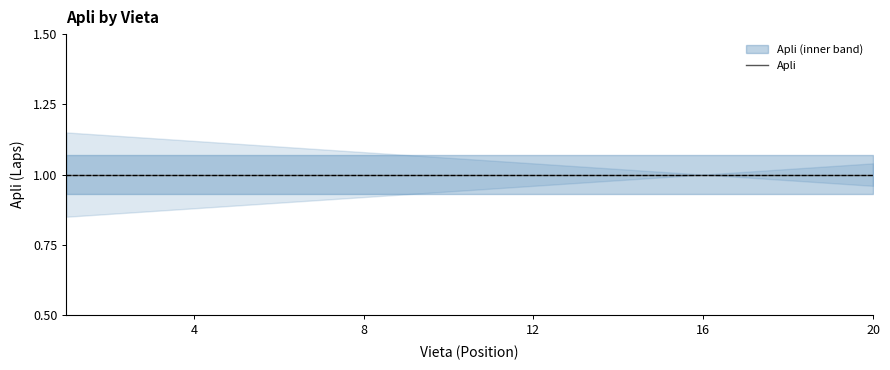

What is the value of the upper point at the 5th from the left?

1.1